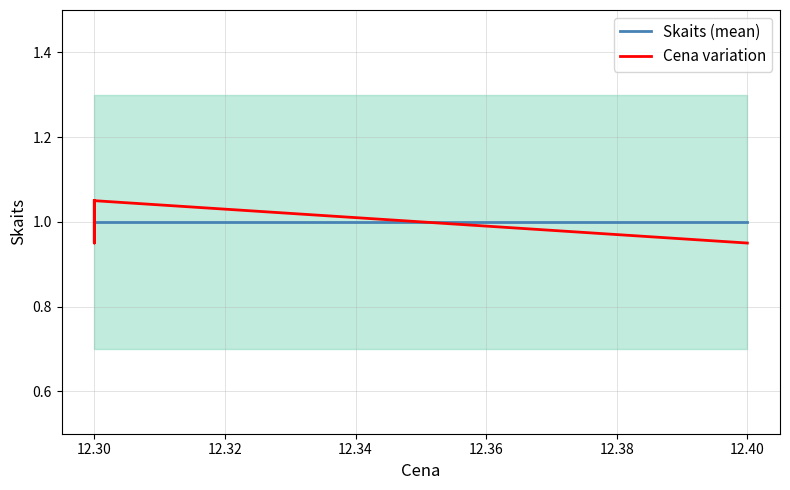

What value does the Skaits (mean) series have at 12.30?

1.0